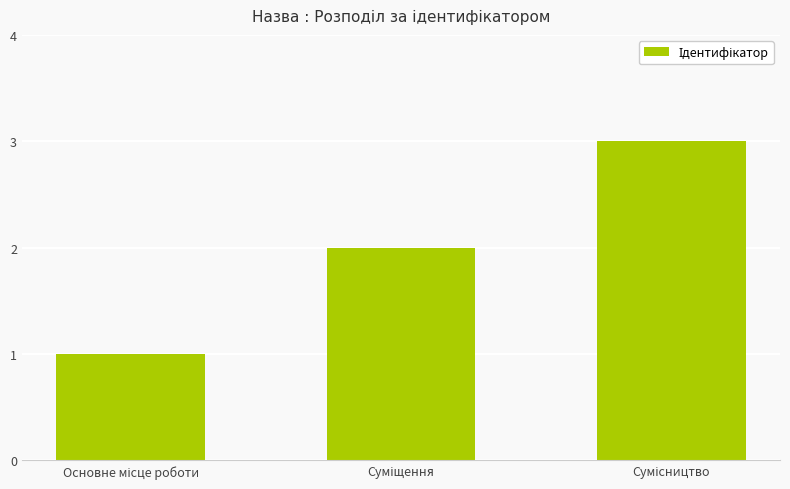

What is the sum of all values?

6